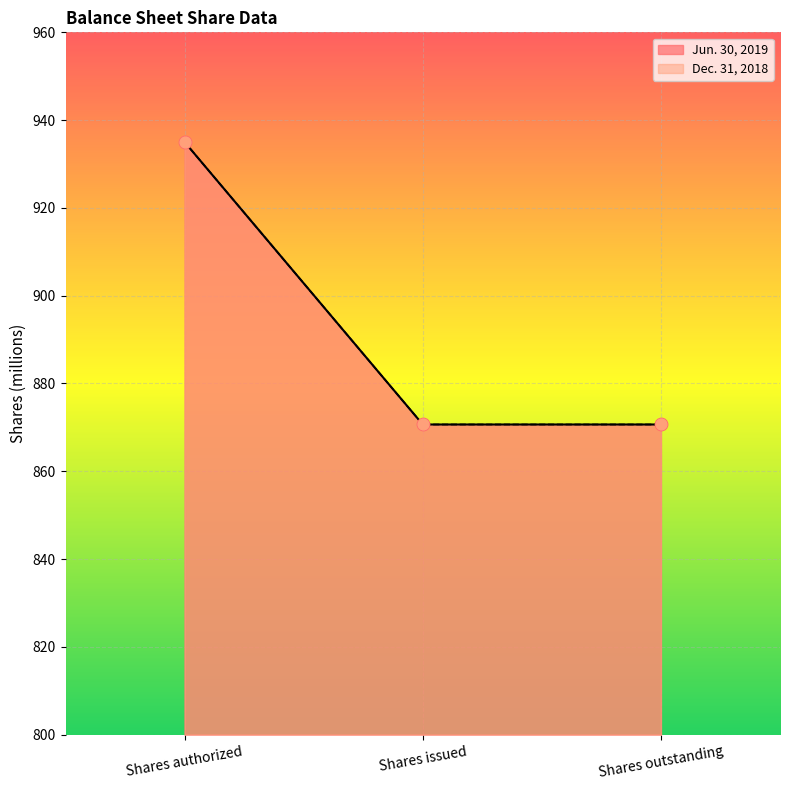

What are all the series names shown in the legend?

Jun. 30, 2019, Dec. 31, 2018